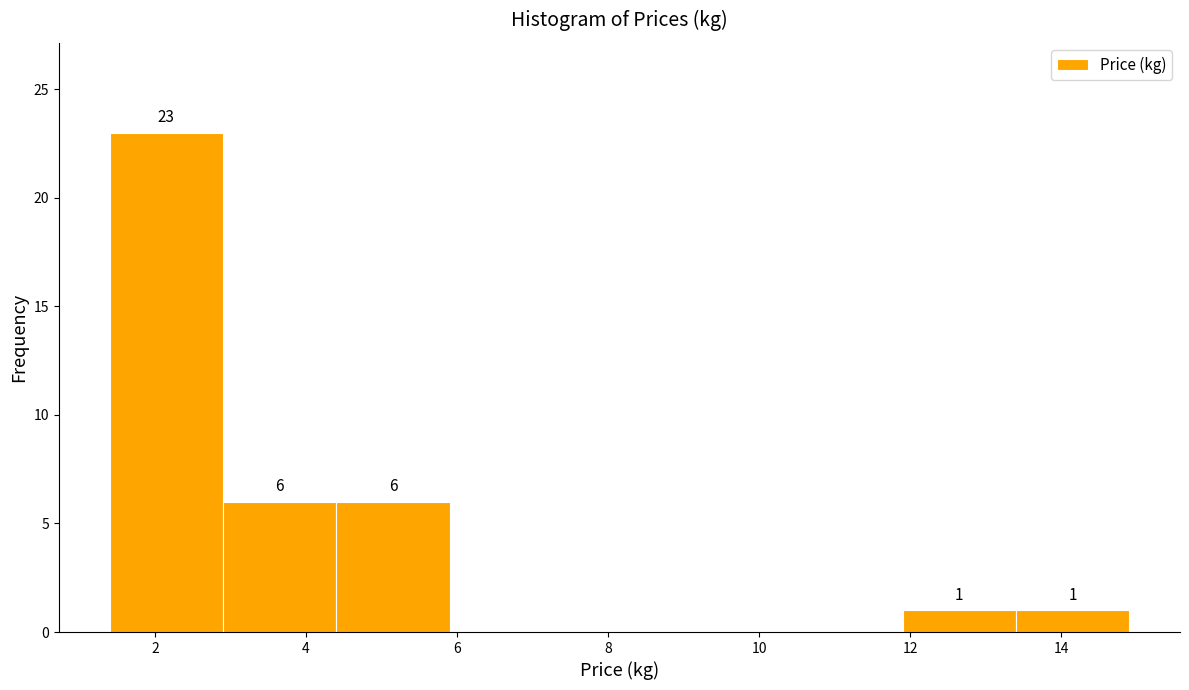

Over which range of the x-axis is the bar tallest?

1.4 to 2.9